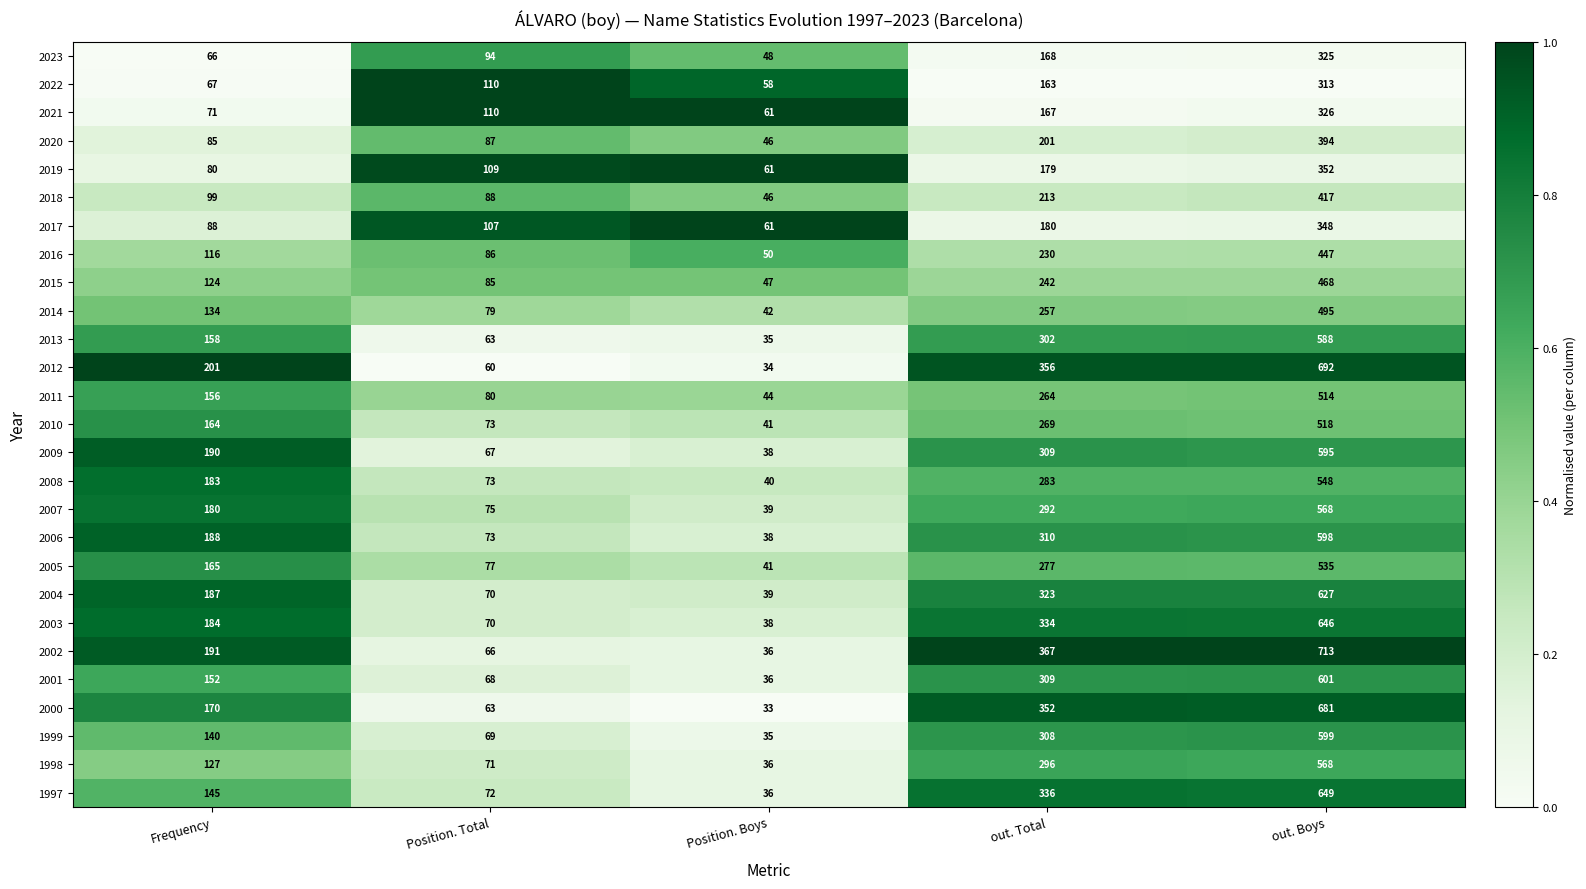

What is the sum of all 2019 values?

781